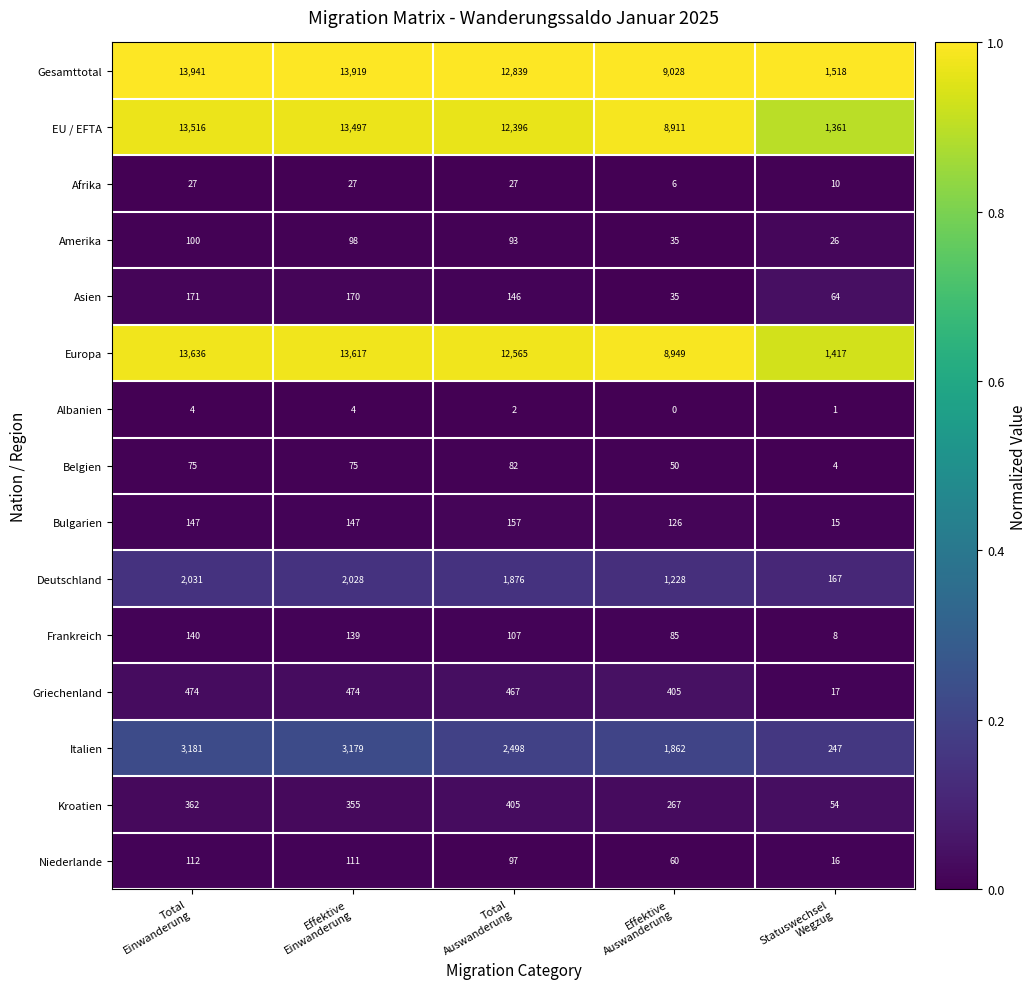

At Statuswechsel
Wegzug, list the series in order from largest to smallest.

Gesamttotal, Europa, EU / EFTA, Italien, Deutschland, Asien, Kroatien, Amerika, Griechenland, Niederlande, Bulgarien, Afrika, Frankreich, Belgien, Albanien